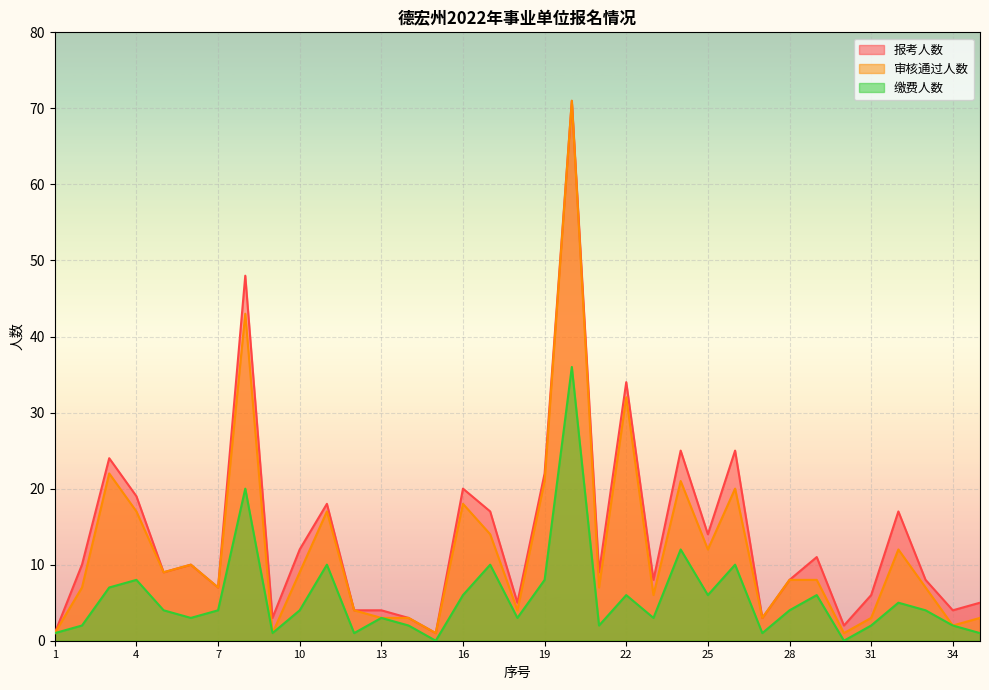

What is the spread (max minus min) of values at 34?

2